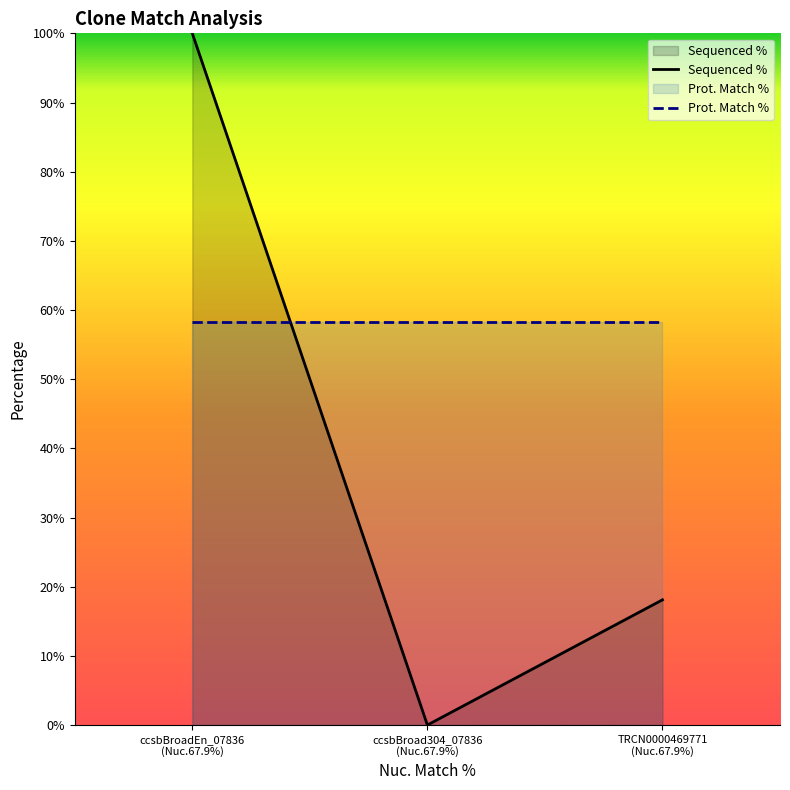

How many values in the Sequenced % series are below 18?

1